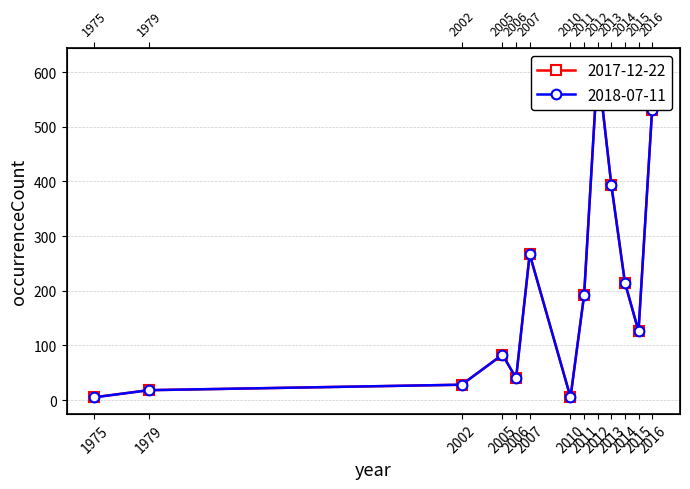

At which category does the chart reach its peak across all series?

2012